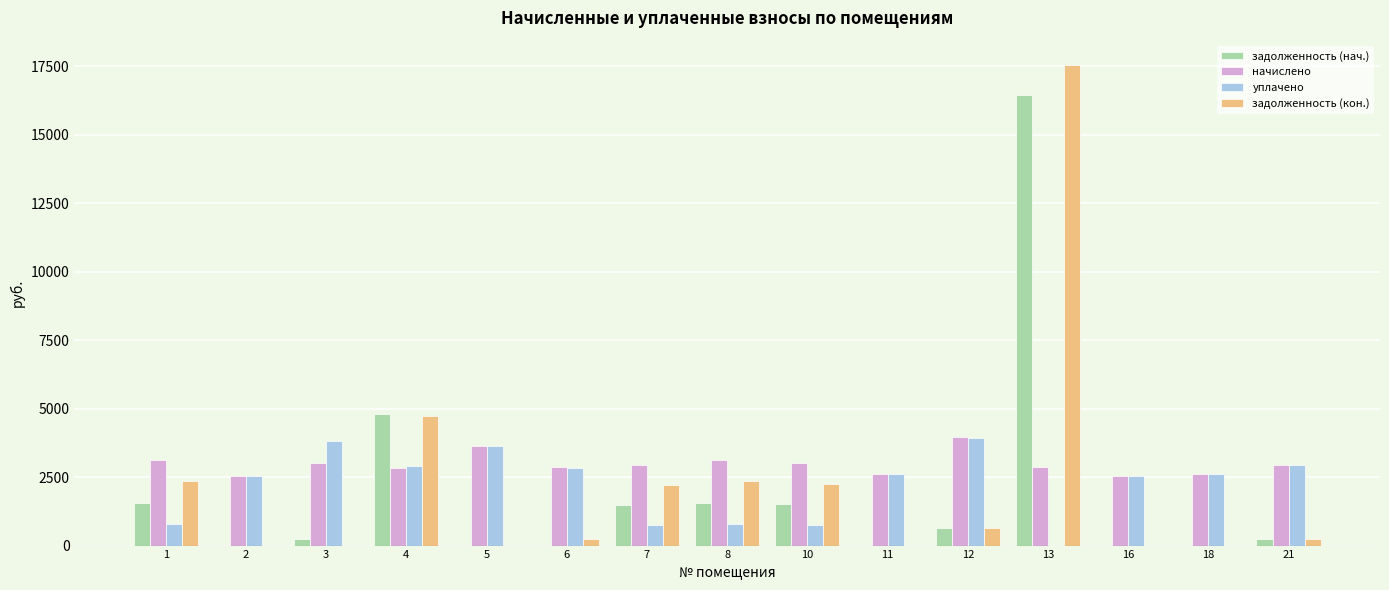

What is the maximum value shown in the chart?

17549.0